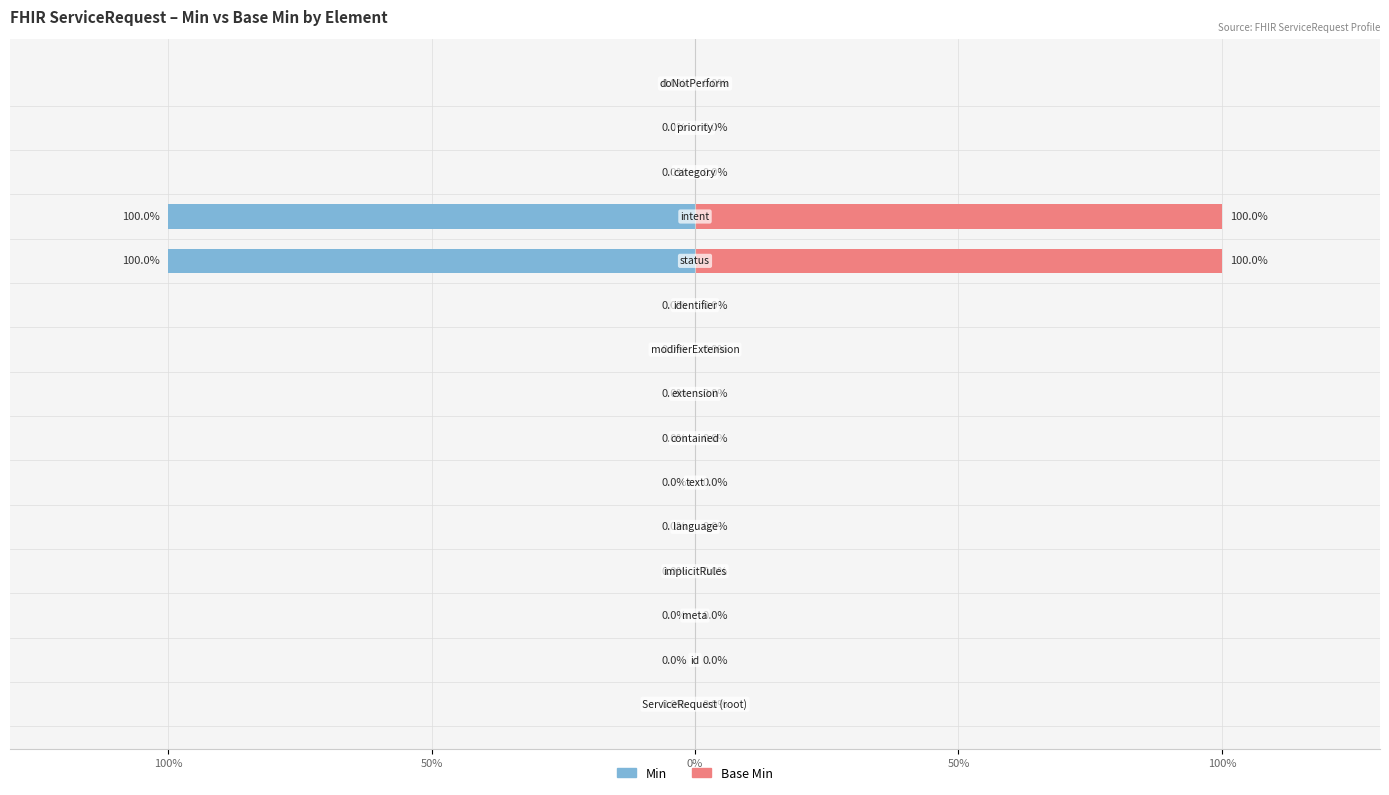

True or false: Min has a value of -58 at 14.

False